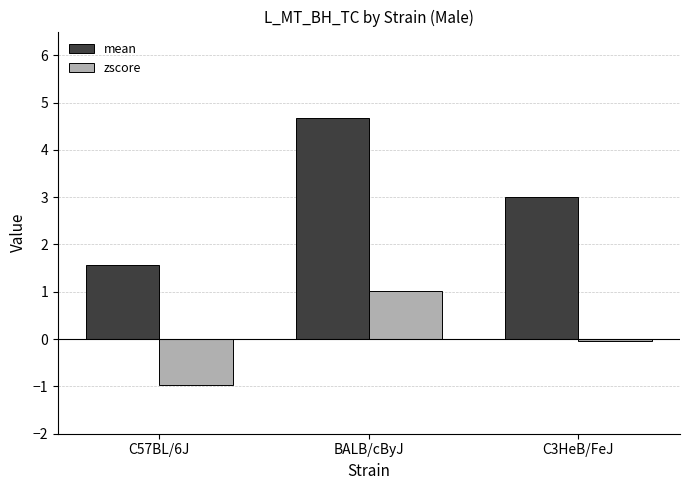

Is the value of mean at C57BL/6J greater than the value of zscore at C57BL/6J?

Yes